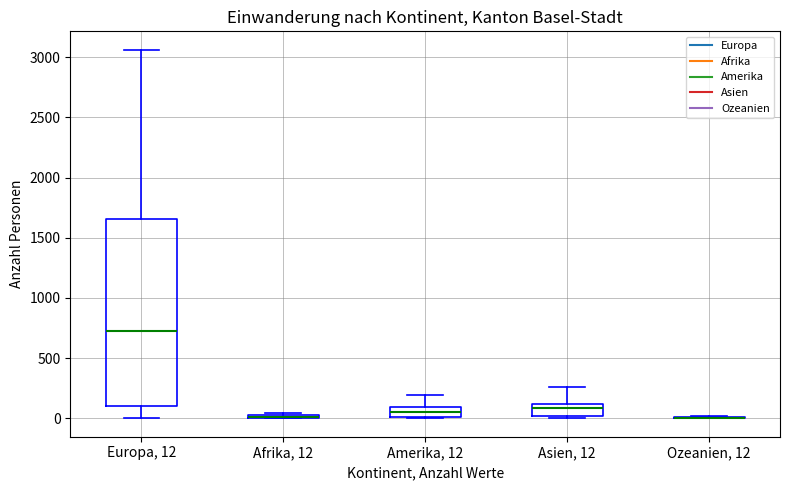

Where does the median line of the box for Europa, 12 sit on the y-axis? The values are not printed on the chart, so give them approximately, as read against the axis.

750